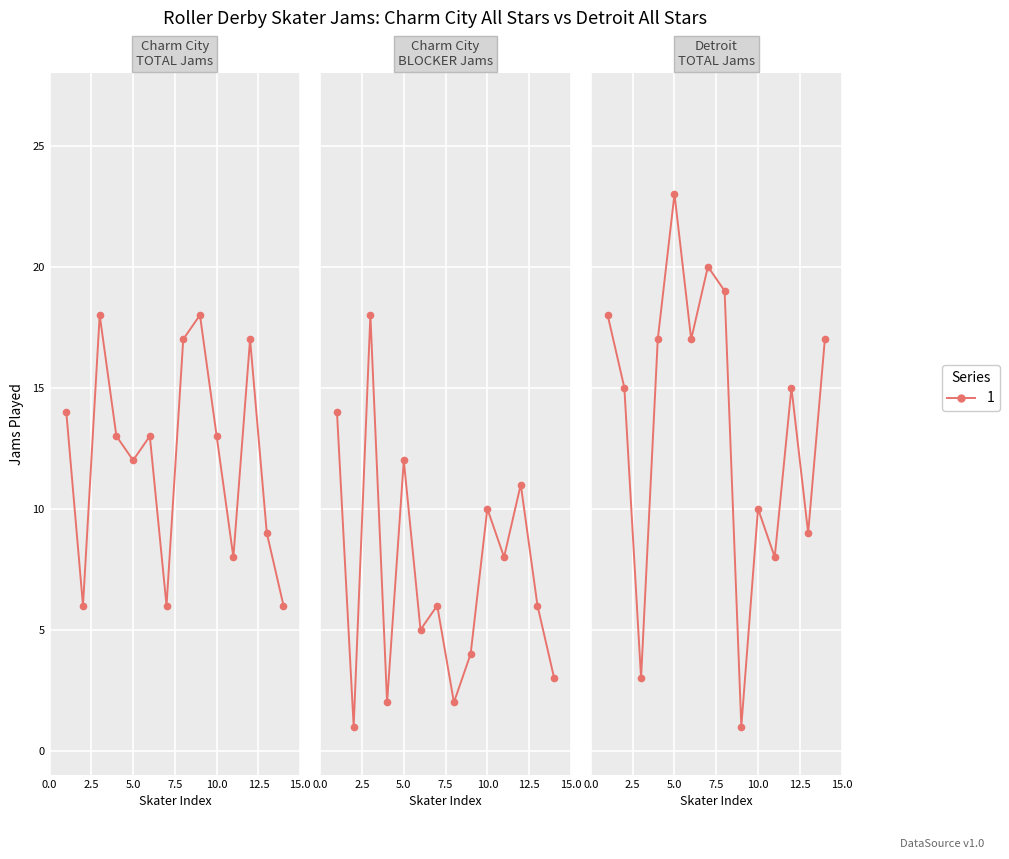

The value of Detroit Total at 5.0 is 5. True or false?

False